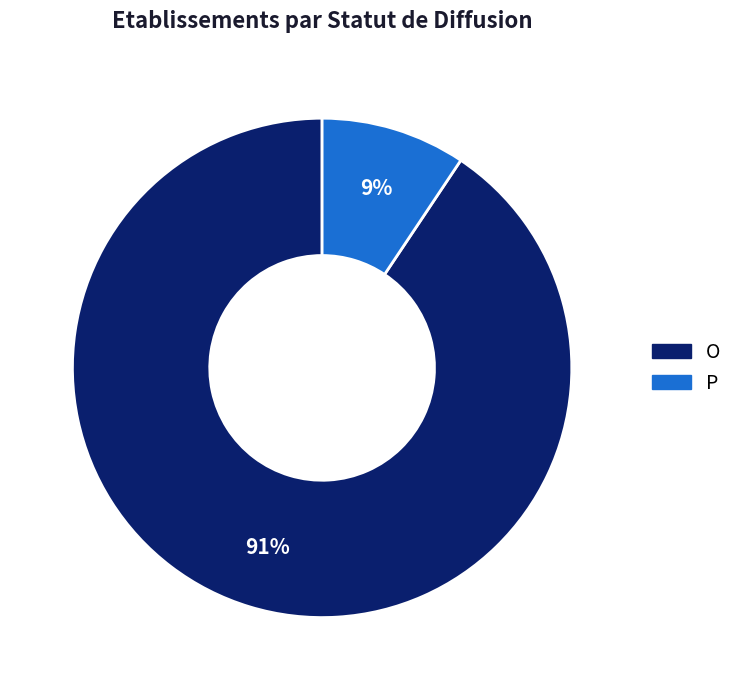

Which slice represents more than half of the pie?

O